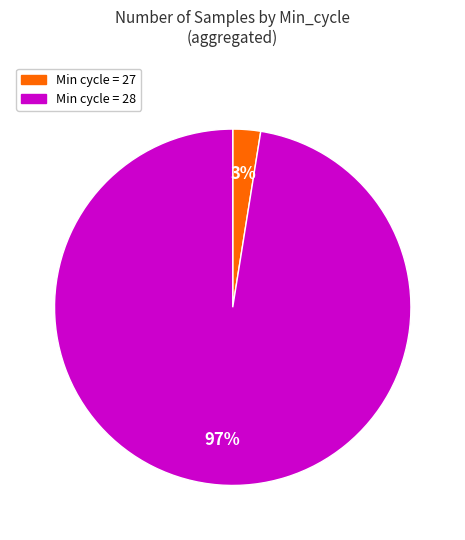

How many slices are in this pie chart?

2